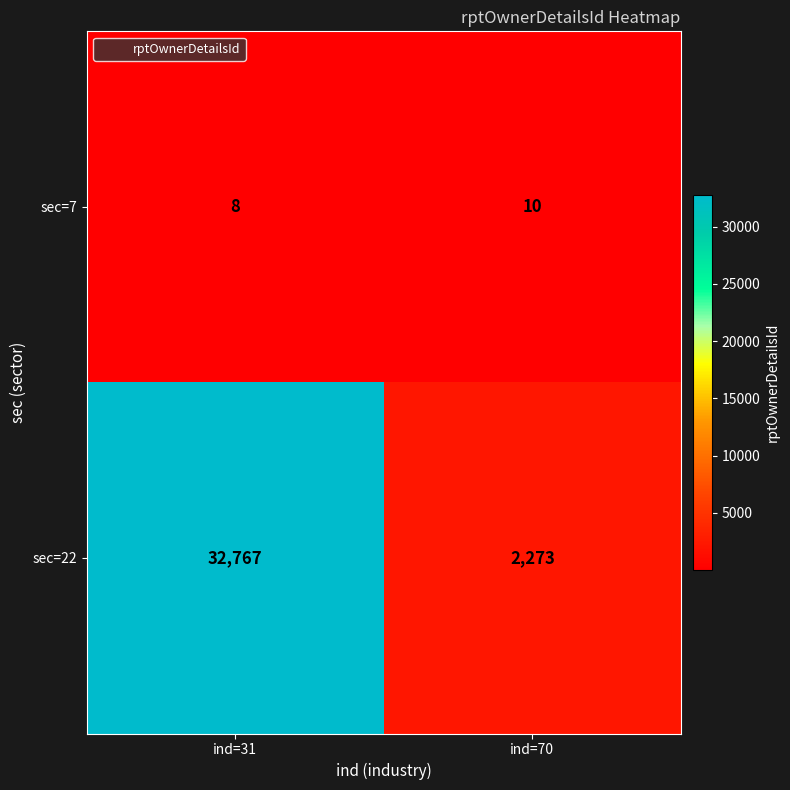

Which series has the largest range (max minus min)?

sec=22